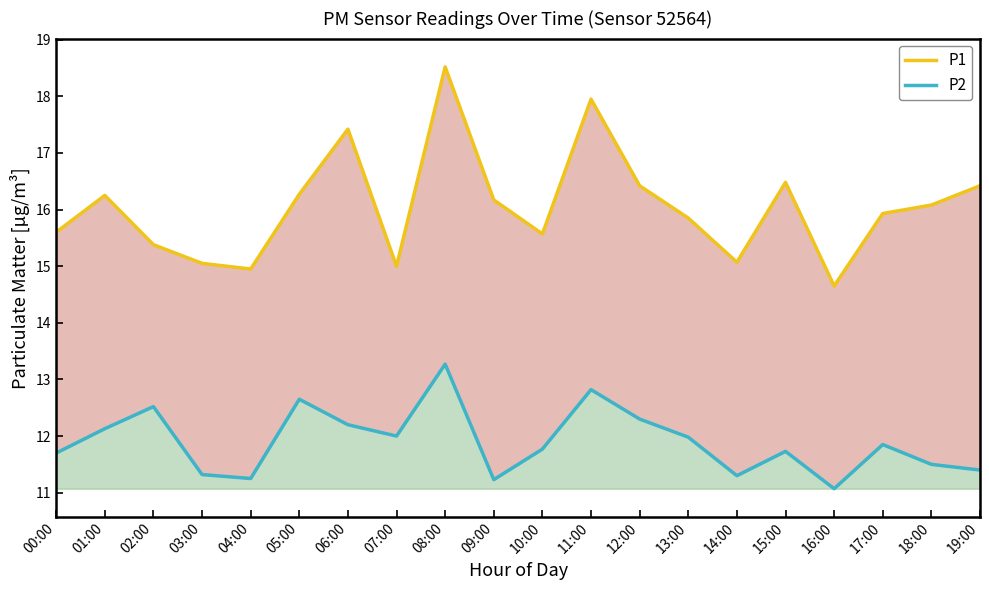

What is the sum of the P1 values at 16:00 and 15:00?

31.1